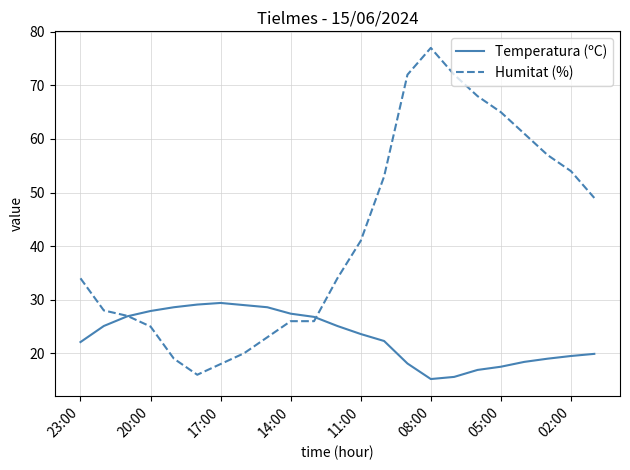

What is the maximum value for Humitat (%)?

77.0